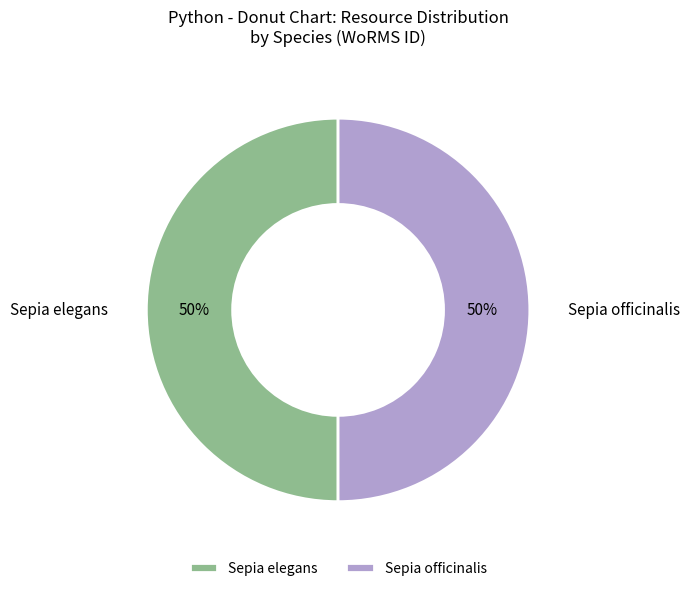

To the nearest percent, what portion does Sepia elegans represent?

50%